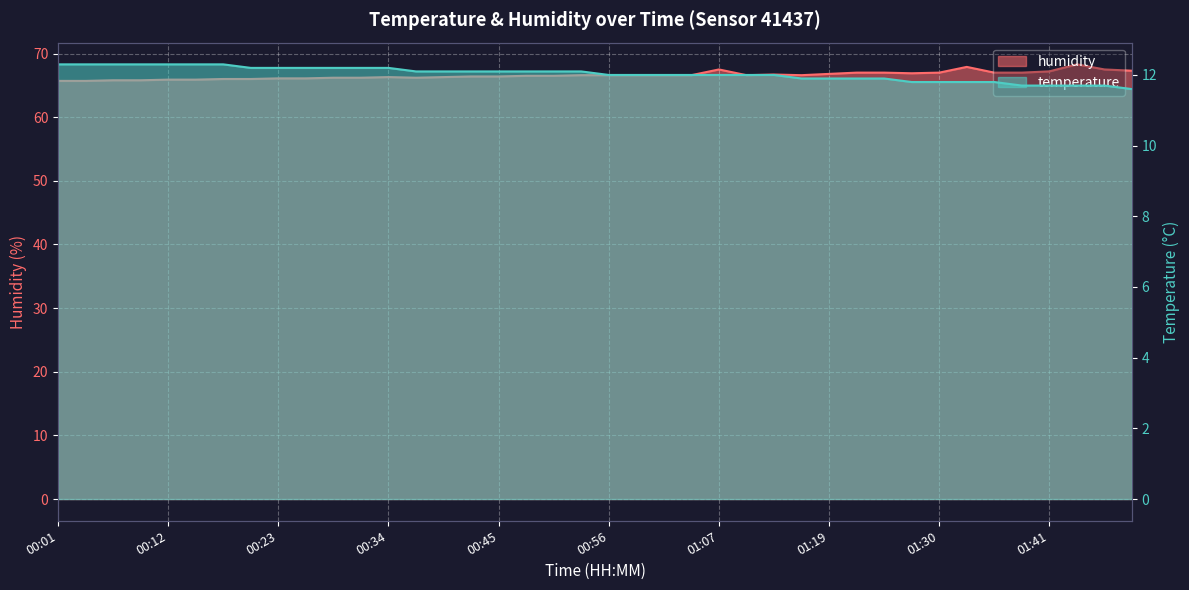

What is the total value across all series at 01:19?

78.7